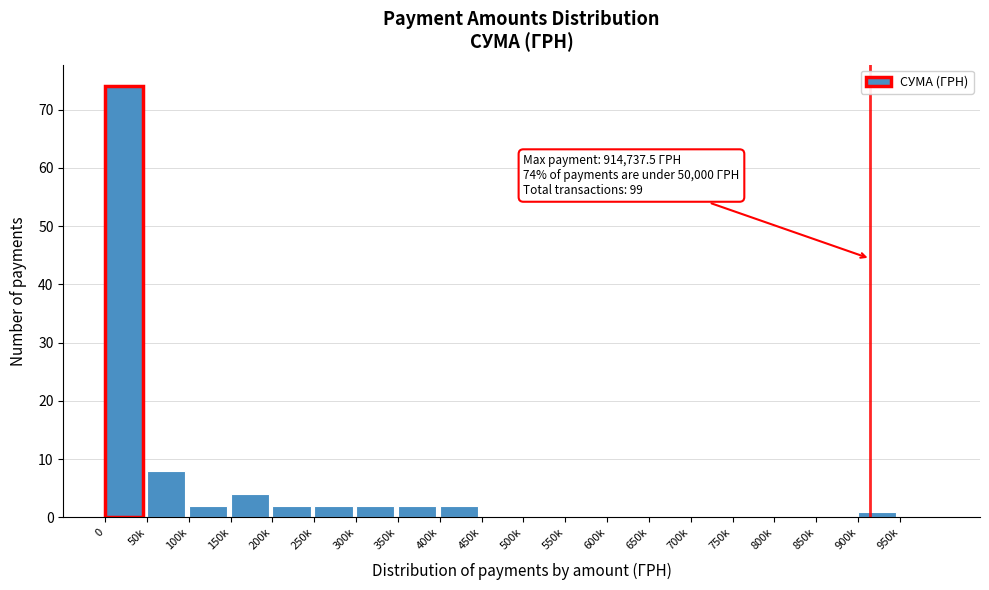

Reading left to right, list all the values displayed in this chart.

0=74	50k=8	100k=2	150k=4	200k=2	250k=2	300k=2	350k=2	400k=2	450k=0	500k=0	550k=0	600k=0	650k=0	700k=0	750k=0	800k=0	850k=0	900k=1	950k=0